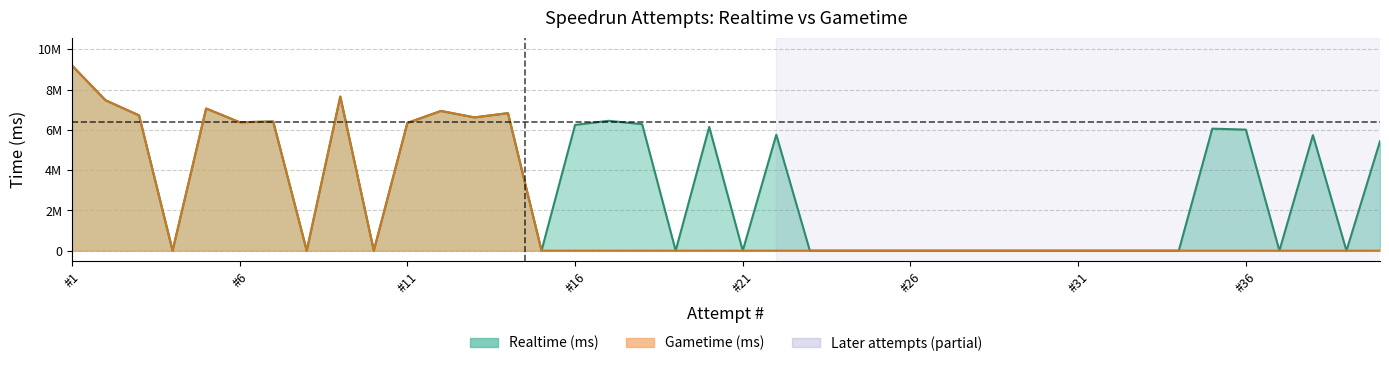

What is the difference between the maximum and second lowest values in the Gametime (ms) series?

9195105